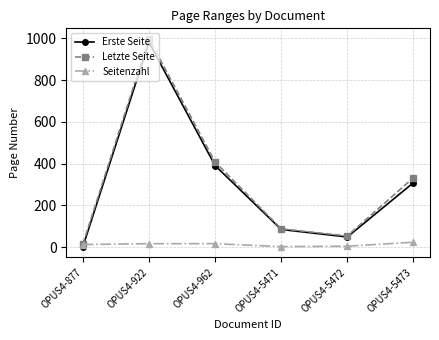

At which category is the sum across all series the highest?

OPUS4-922